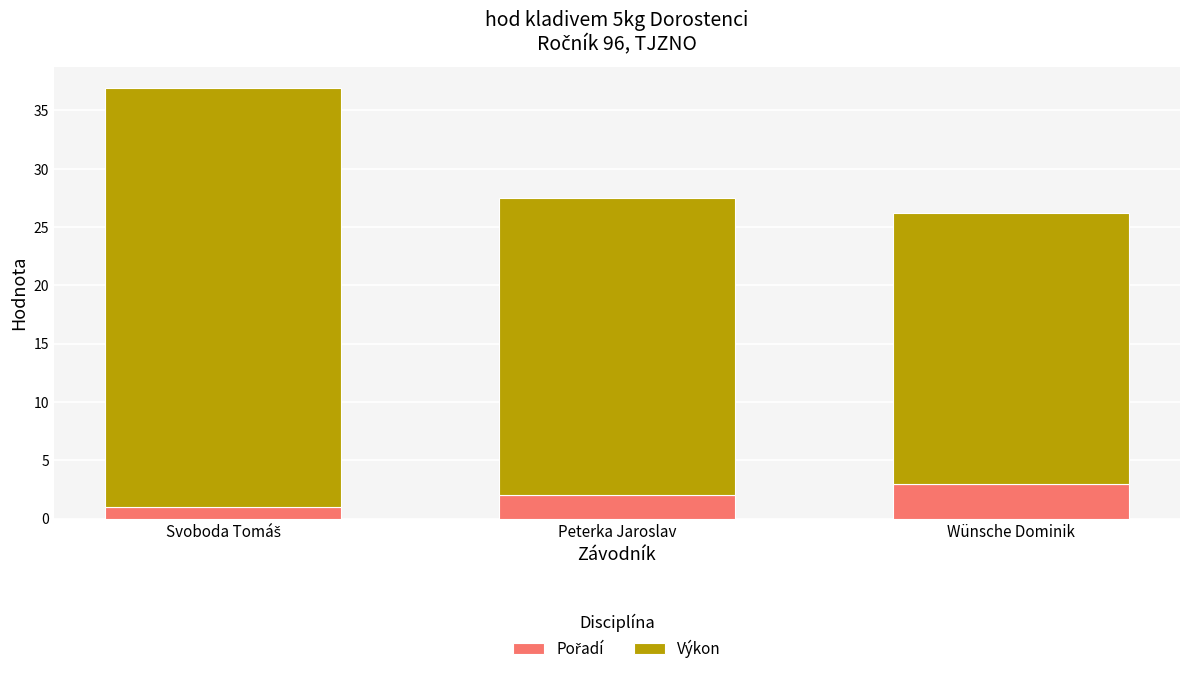

What is the total value across all series at Wünsche Dominik?

26.2